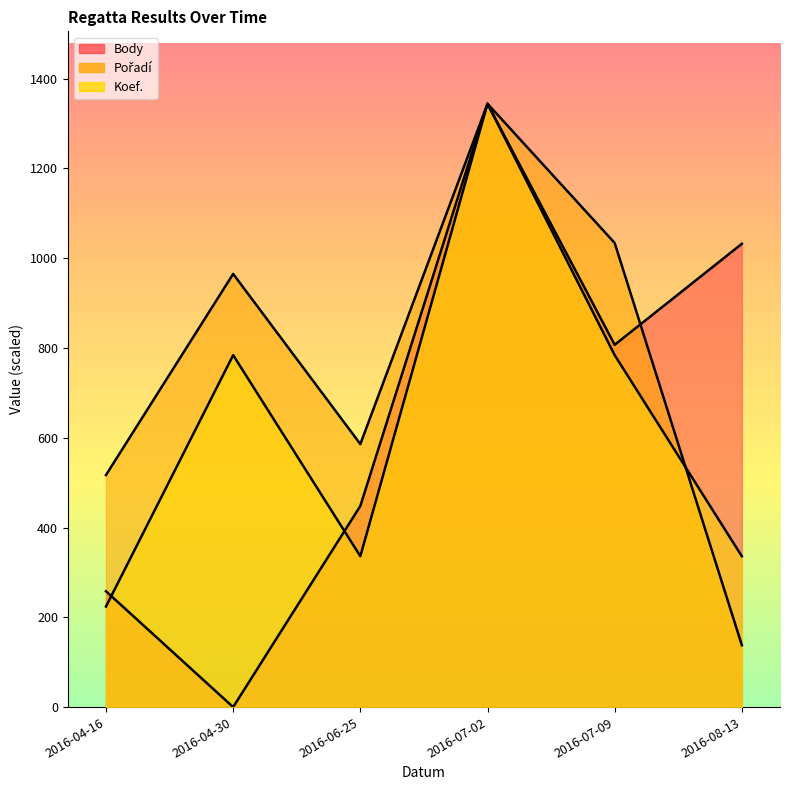

What is the sum of the Pořadí values at 2016-06-25 and 2016-04-30?

1550.8